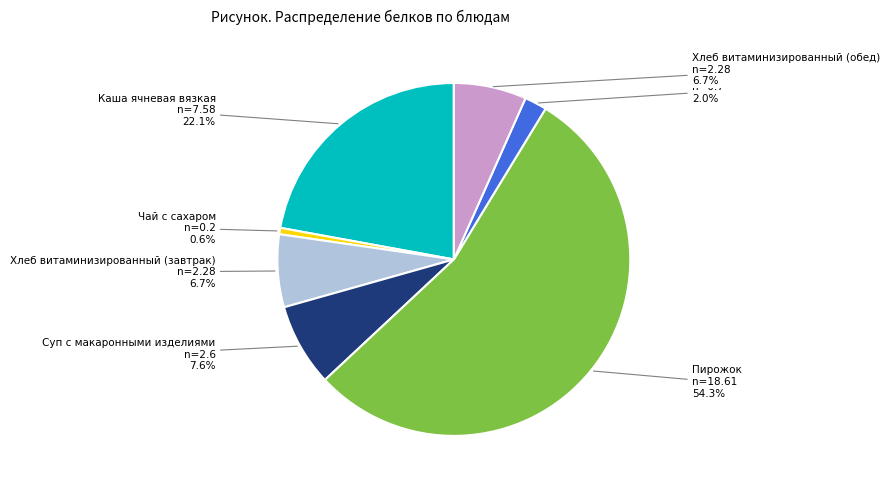

To the nearest percent, what percentage of the pie is Чай с сахаром?

1%